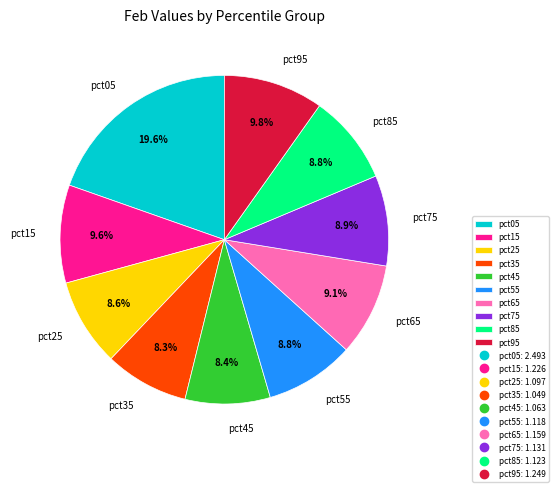

Approximately how many times larger is the value at pct95 compared to pct05?

0.5